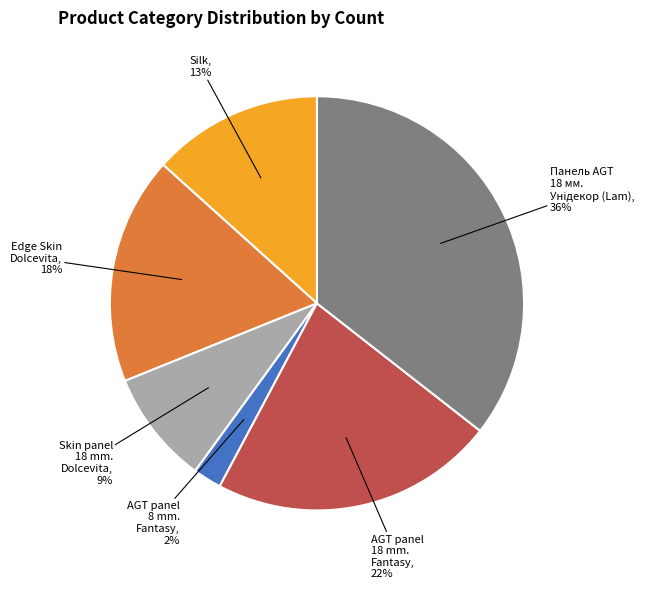

Approximately how many times larger is the value at Edge Skin Dolcevita compared to AGT panel 18 mm. Fantasy?

0.8